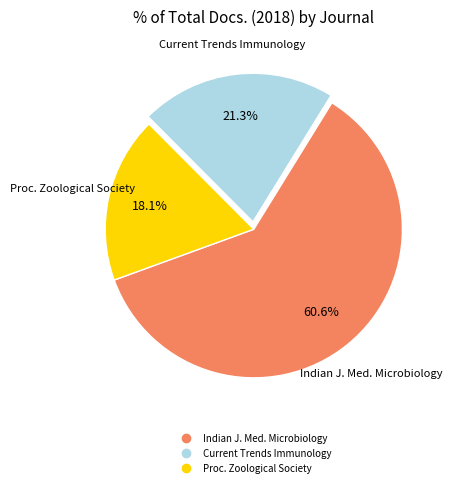

Is there a majority slice in this chart?

Yes